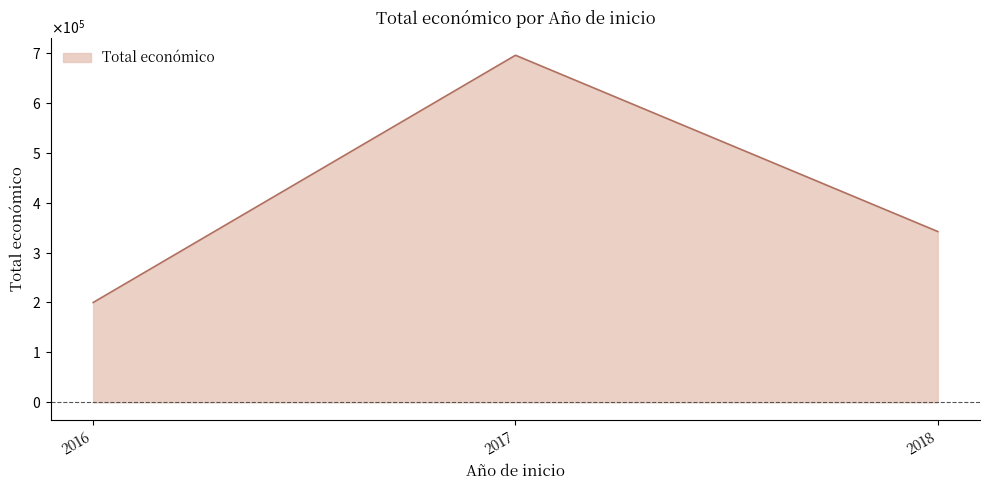

List the labels in order of value, largest first.

2017, 2018, 2016